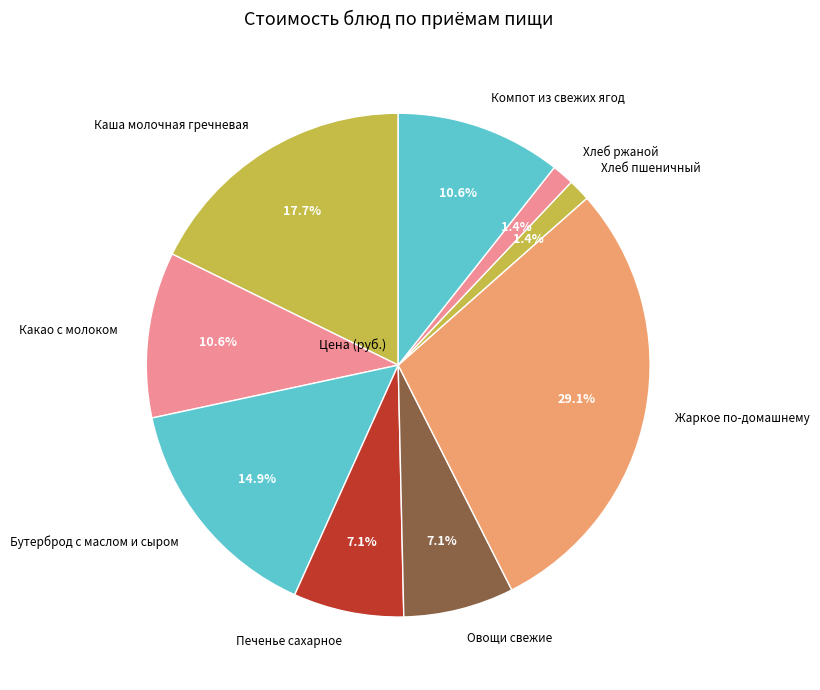

Which category has the biggest portion of the pie?

Жаркое по-домашнему